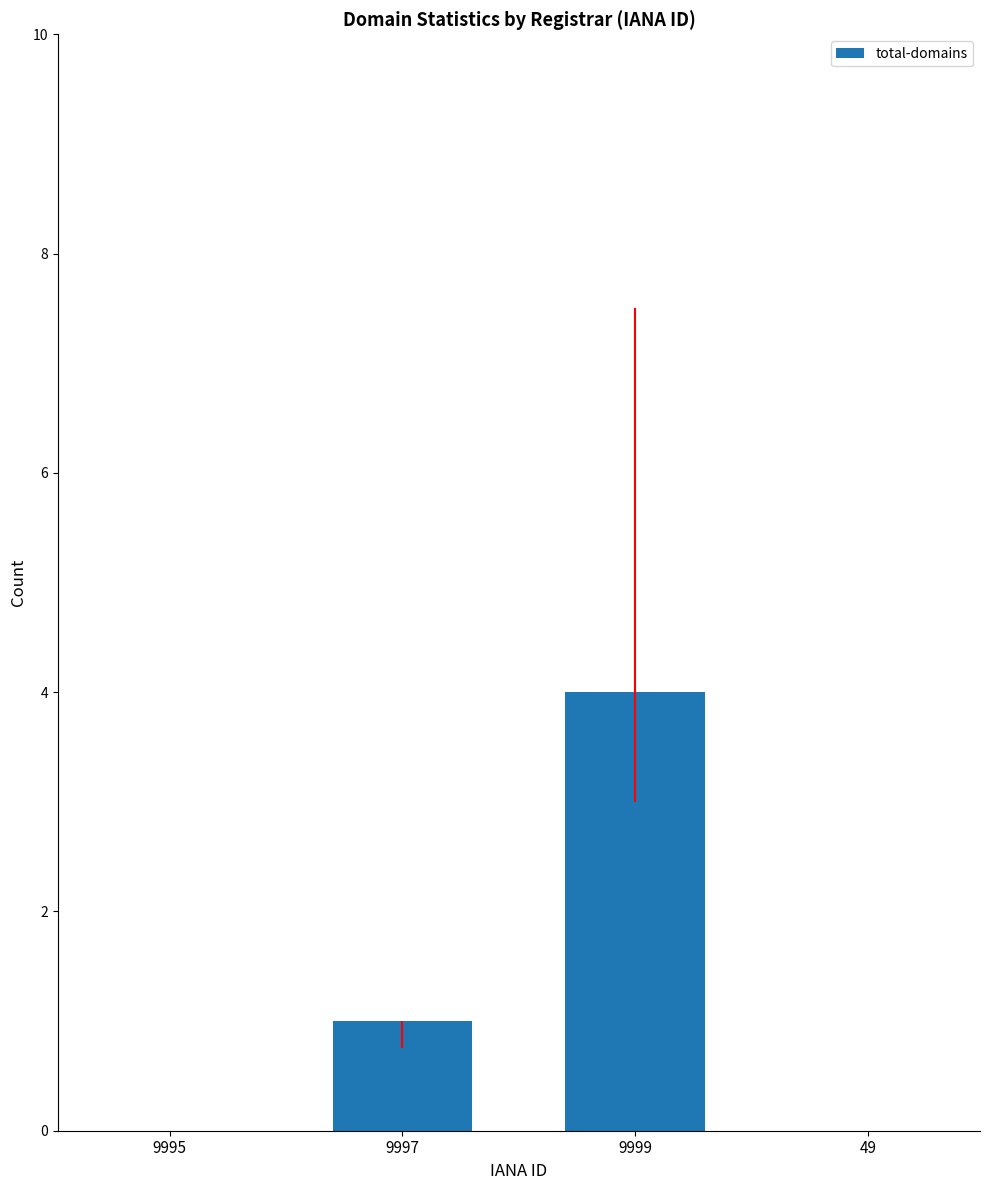

Count the number of data series in this chart.

1